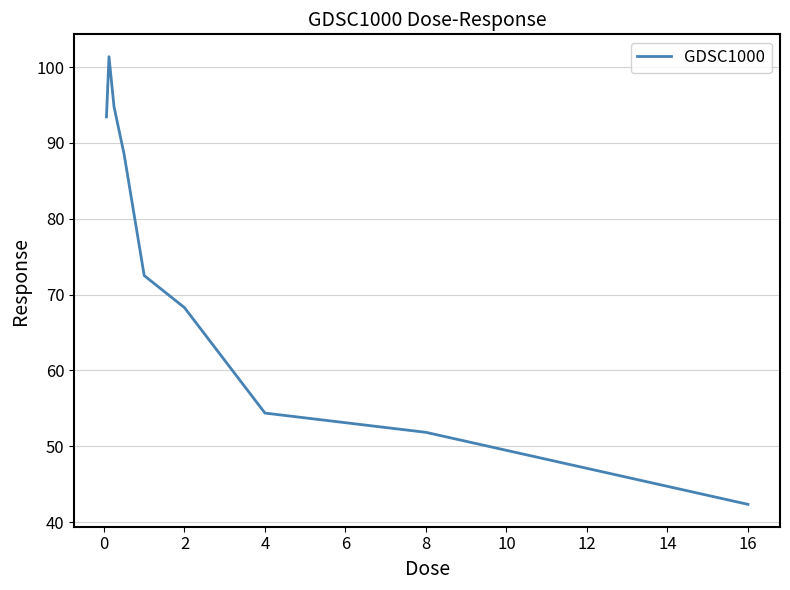

What is the smallest value displayed?

42.3